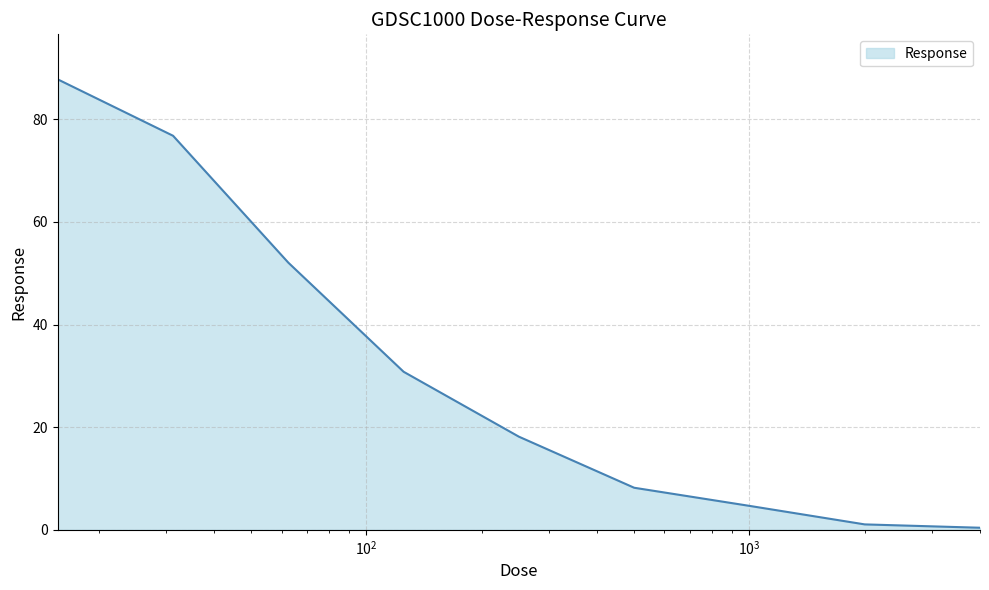

Count the number of data series in this chart.

1